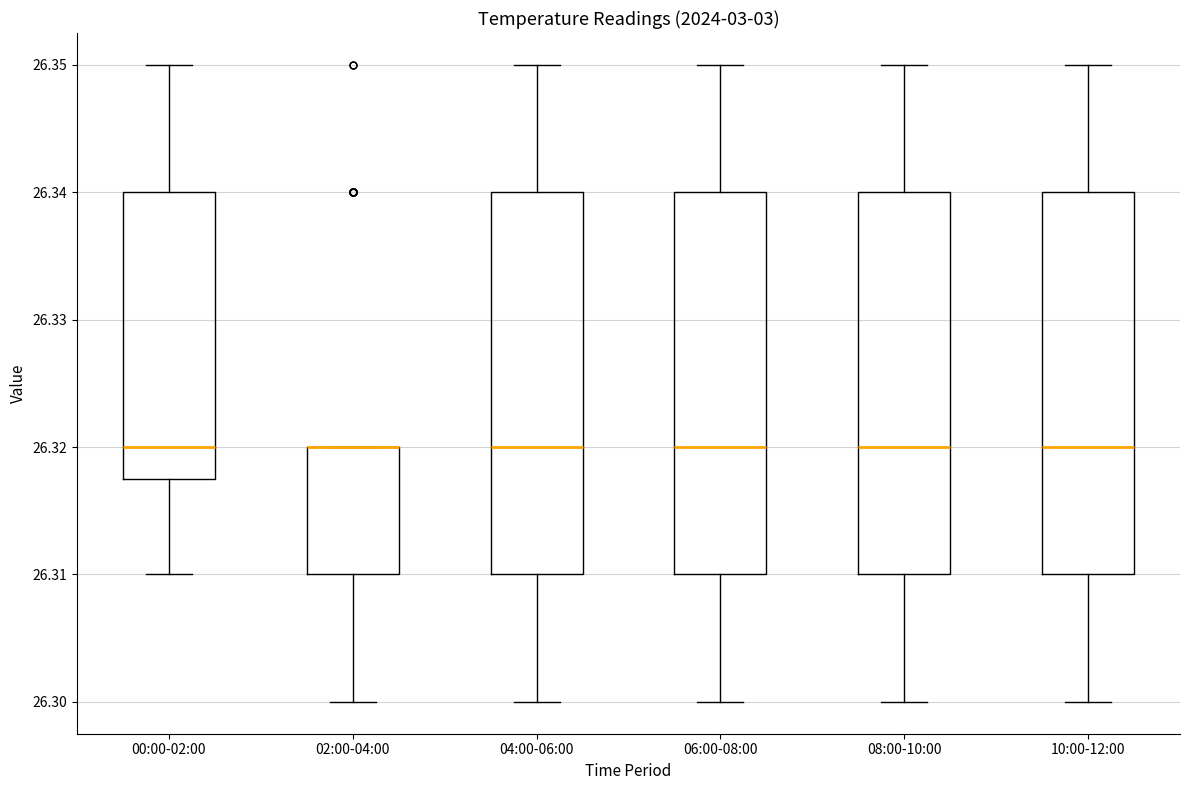

Where does the upper whisker of the box for 10:00-12:00 end on the y-axis? The values are not printed on the chart, so give them approximately, as read against the axis.

26.350